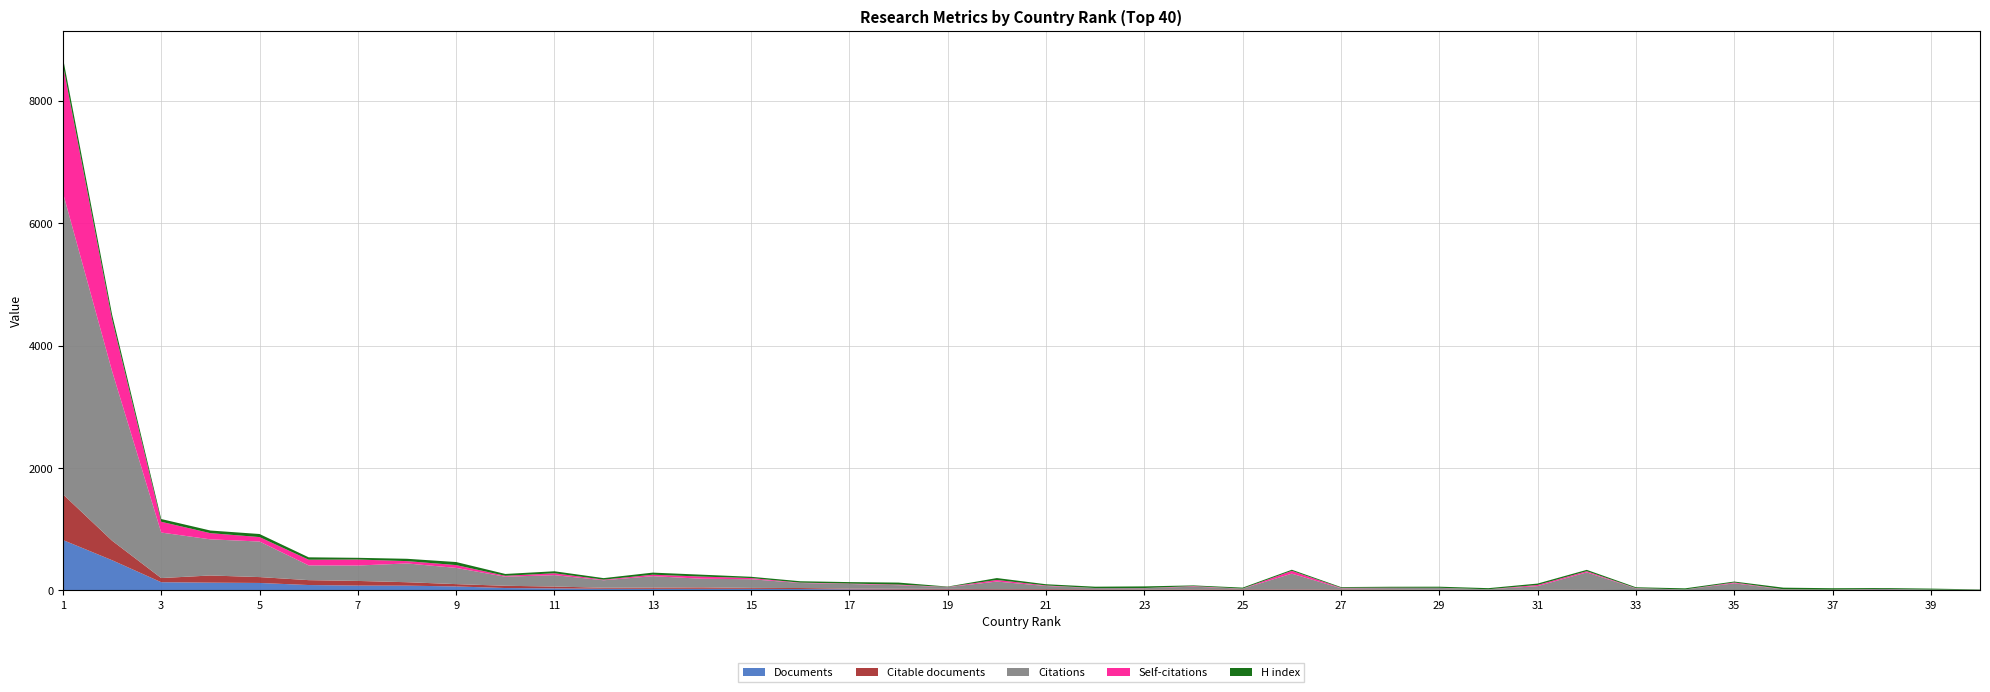

Reading left to right, list all the values displayed in this chart.

Documents: 1=824	2=494	3=134	4=127	5=122	6=88	7=79	8=78	9=65	10=39	11=33	12=27	13=26	14=26	15=26	16=23	17=17	18=14	19=13	20=12	21=11	22=11	23=9	24=9	25=9	26=8	27=8	28=7	29=7	30=6	31=6	32=5	33=4	34=3	35=3	36=3	37=3	38=3	39=3	40=2
Citable documents: 1=748	2=319	3=68	4=117	5=96	6=80	7=76	8=56	9=38	10=37	11=30	12=17	13=20	14=24	15=15	16=16	17=13	18=13	19=12	20=10	21=11	22=8	23=7	24=8	25=9	26=8	27=8	28=7	29=4	30=3	31=6	32=5	33=2	34=3	35=3	36=3	37=3	38=3	39=3	40=2
Citations: 1=4929	2=2772	3=744	4=591	5=581	6=241	7=252	8=307	9=265	10=148	11=187	12=122	13=187	14=141	15=142	16=82	17=75	18=58	19=29	20=123	21=50	22=20	23=21	24=44	25=11	26=258	27=20	28=25	29=30	30=10	31=58	32=285	33=27	34=10	35=110	36=11	37=5	38=18	39=8	40=5
Self-citations: 1=2089	2=845	3=176	4=101	5=73	6=93	7=98	8=38	9=46	10=15	11=30	12=10	13=24	14=35	15=19	16=6	17=7	18=10	19=3	20=26	21=9	22=0	23=2	24=9	25=1	26=46	27=7	28=5	29=2	30=0	31=19	32=19	33=4	34=0	35=14	36=2	37=2	38=1	39=0	40=1
H index: 1=119	2=81	3=45	4=43	5=50	6=39	7=28	8=38	9=50	10=30	11=33	12=25	13=34	14=31	15=21	16=23	17=24	18=33	19=6	20=31	21=20	22=22	23=27	24=12	25=16	26=18	27=12	28=16	29=18	30=18	31=23	32=22	33=15	34=18	35=15	36=26	37=23	38=14	39=16	40=6